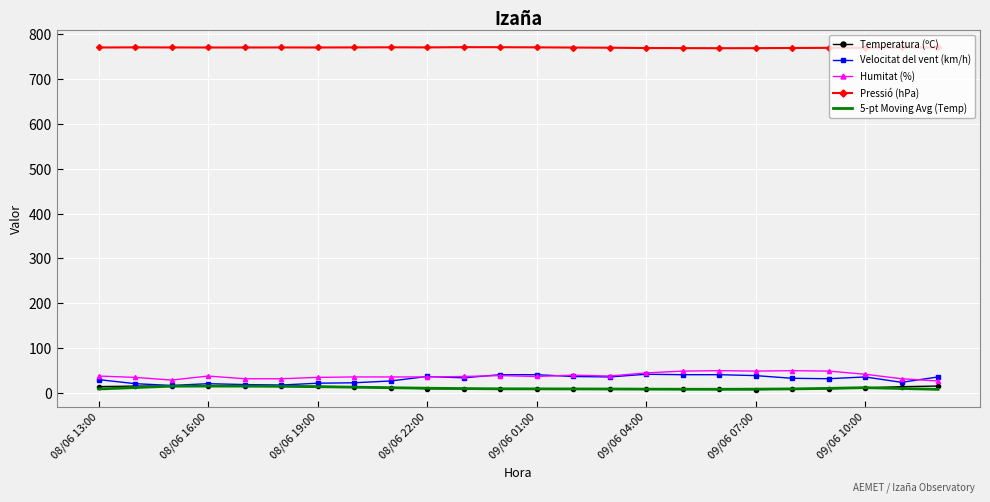

What is the maximum value shown in the chart?

770.6